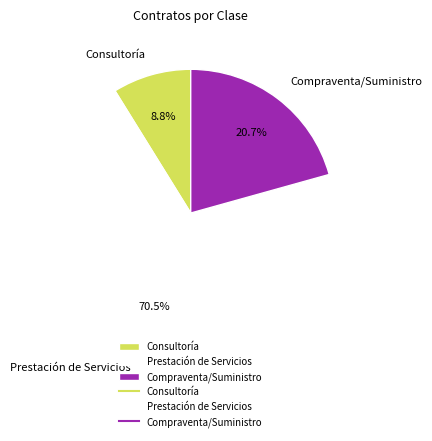

Which category has the biggest portion of the pie?

Prestación de Servicios